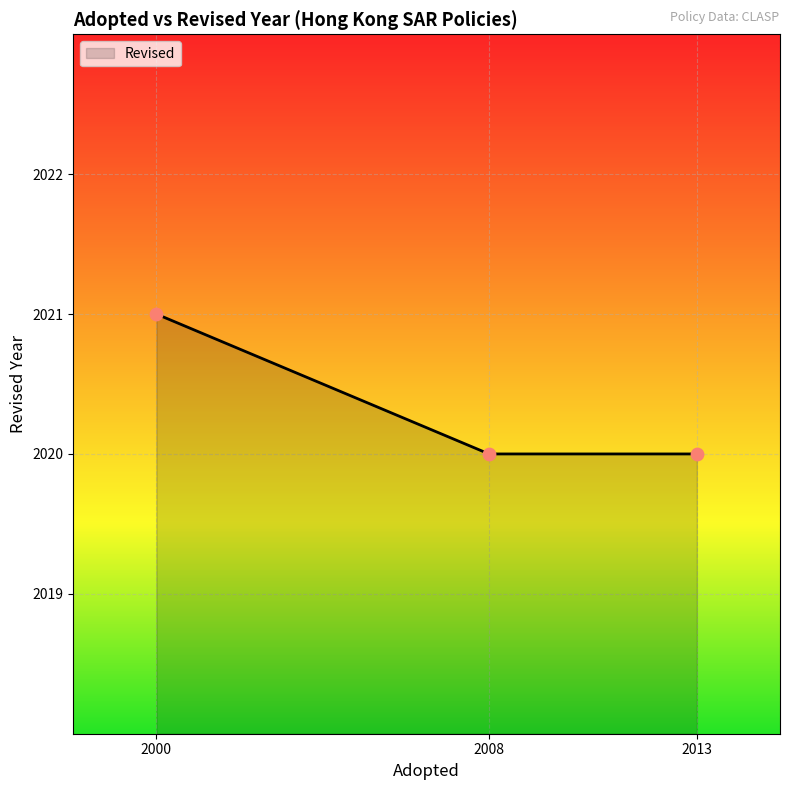

What is the ratio of the value at 2008 to the value at 2013?

1.0